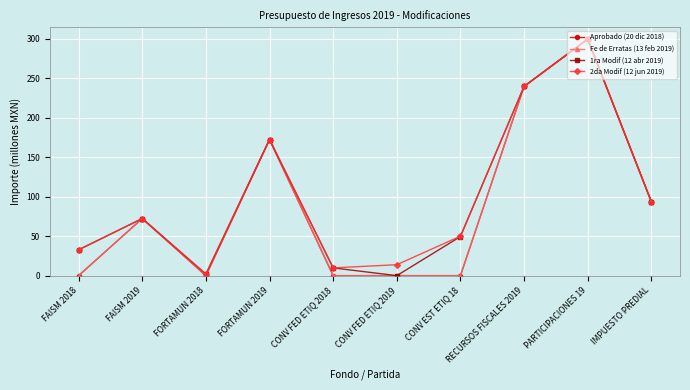

The 2da Modif (12 jun 2019) series shows 13.2 at CONV FED ETIQ 2018. True or false?

False